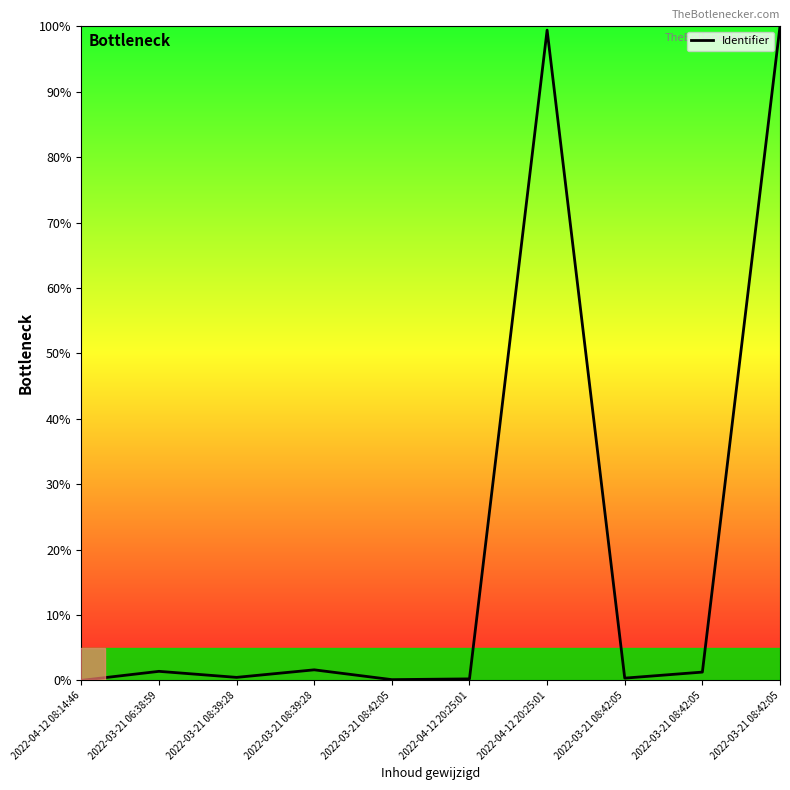

How many lines are shown in the chart?

1